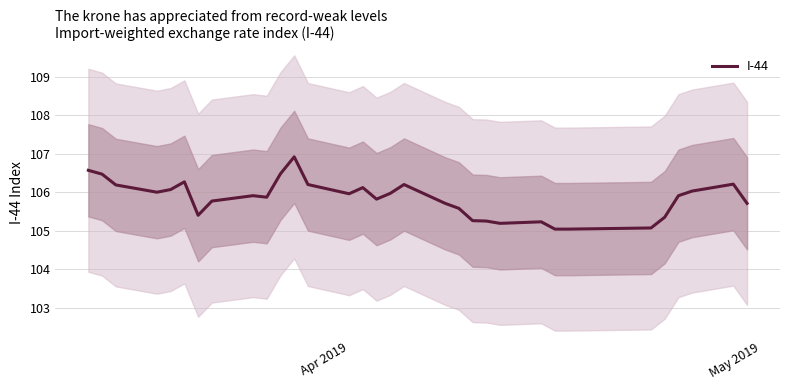

What is the minimum value for I-44?

105.0